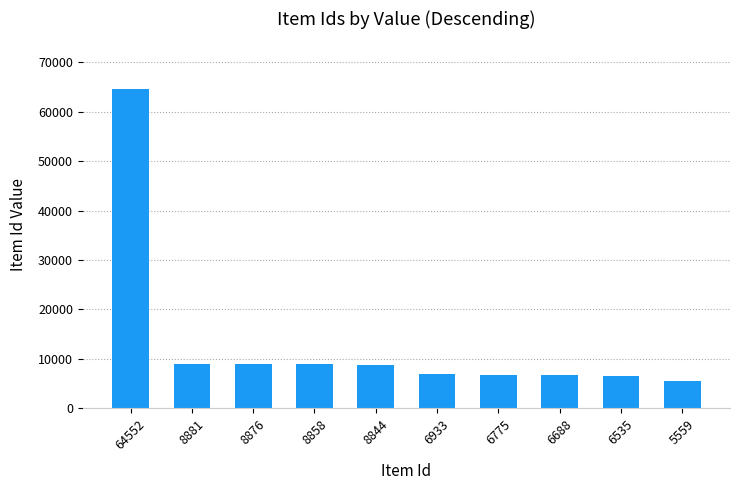

What is the average value?

13250